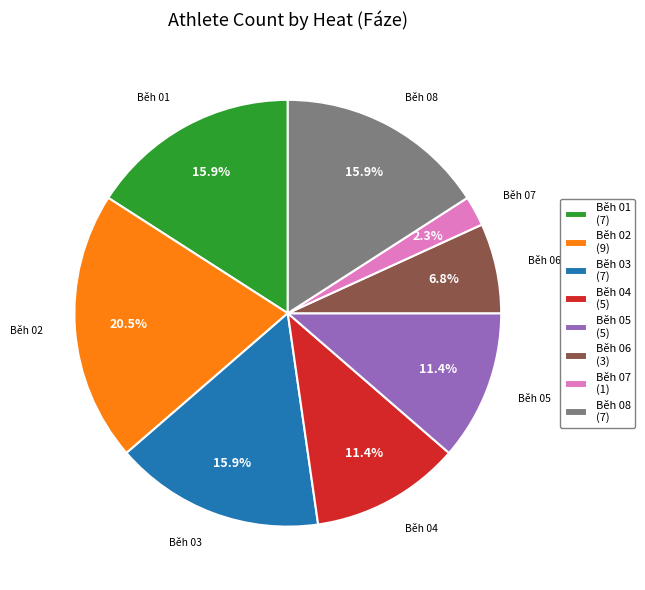

Combined, do Běh 06 (3) and Běh 07 (1) account for over 50%?

No